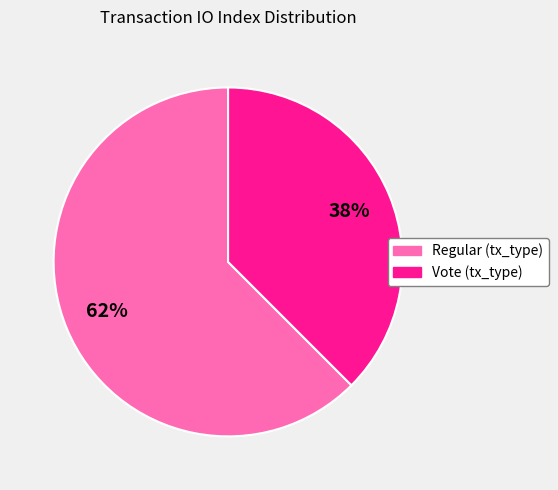

Does Vote represent more than half of the total?

No